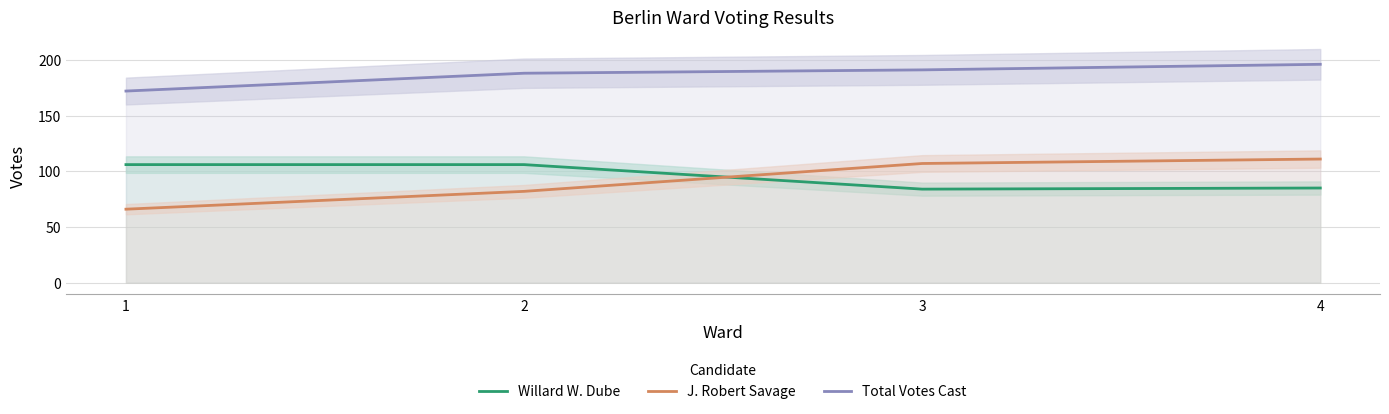

Is it true that J. Robert Savage equals 107 at 3?

True